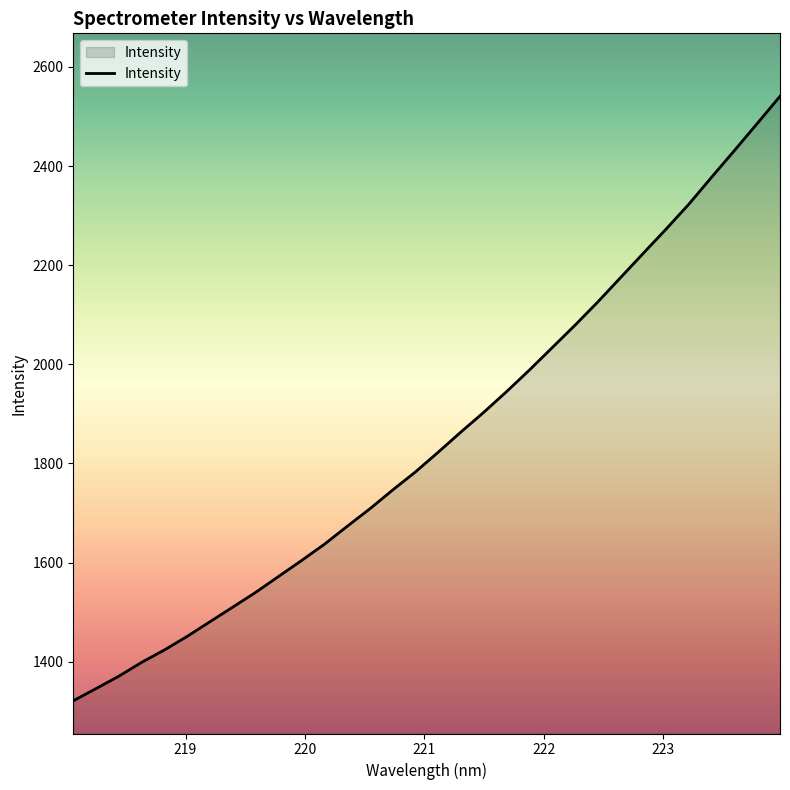

What is the smallest value displayed?

1321.2